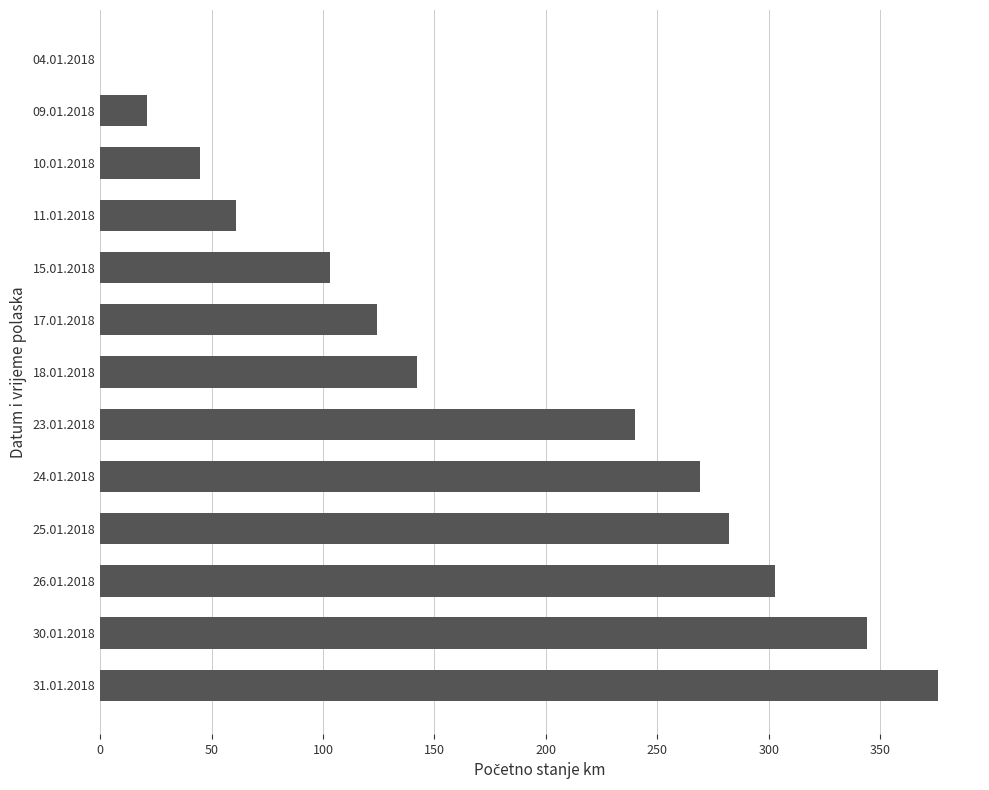

How many categories are shown in the chart?

13